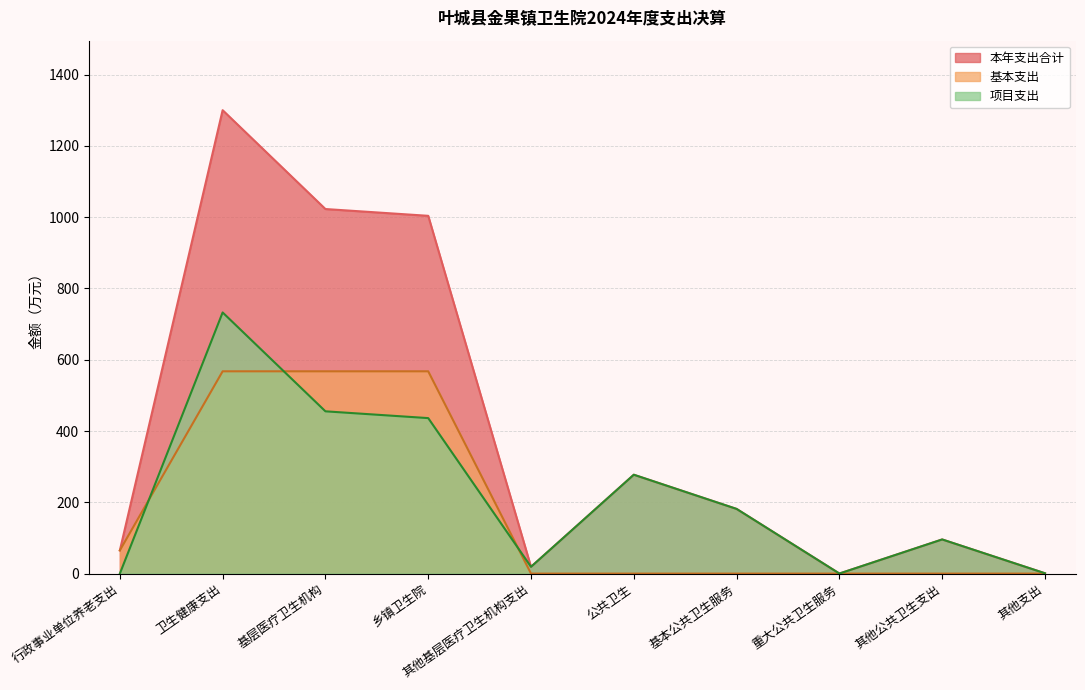

What is the difference between the 本年支出合计 values at 重大公共卫生服务 and 行政事业单位养老支出?

65.0